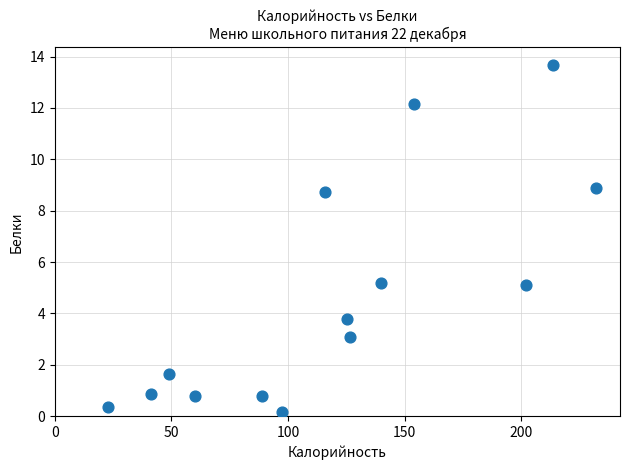

What is the range of Y values (max minus min)?

13.5